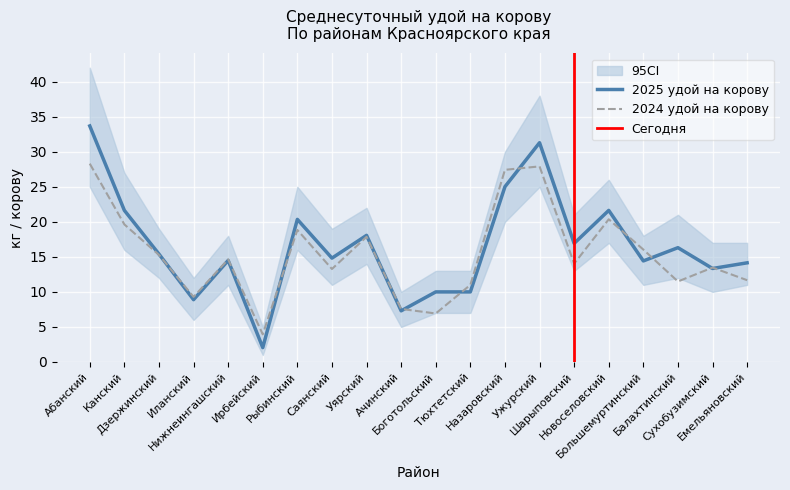

What is the highest value of the 2025 удой на корову series?

33.7